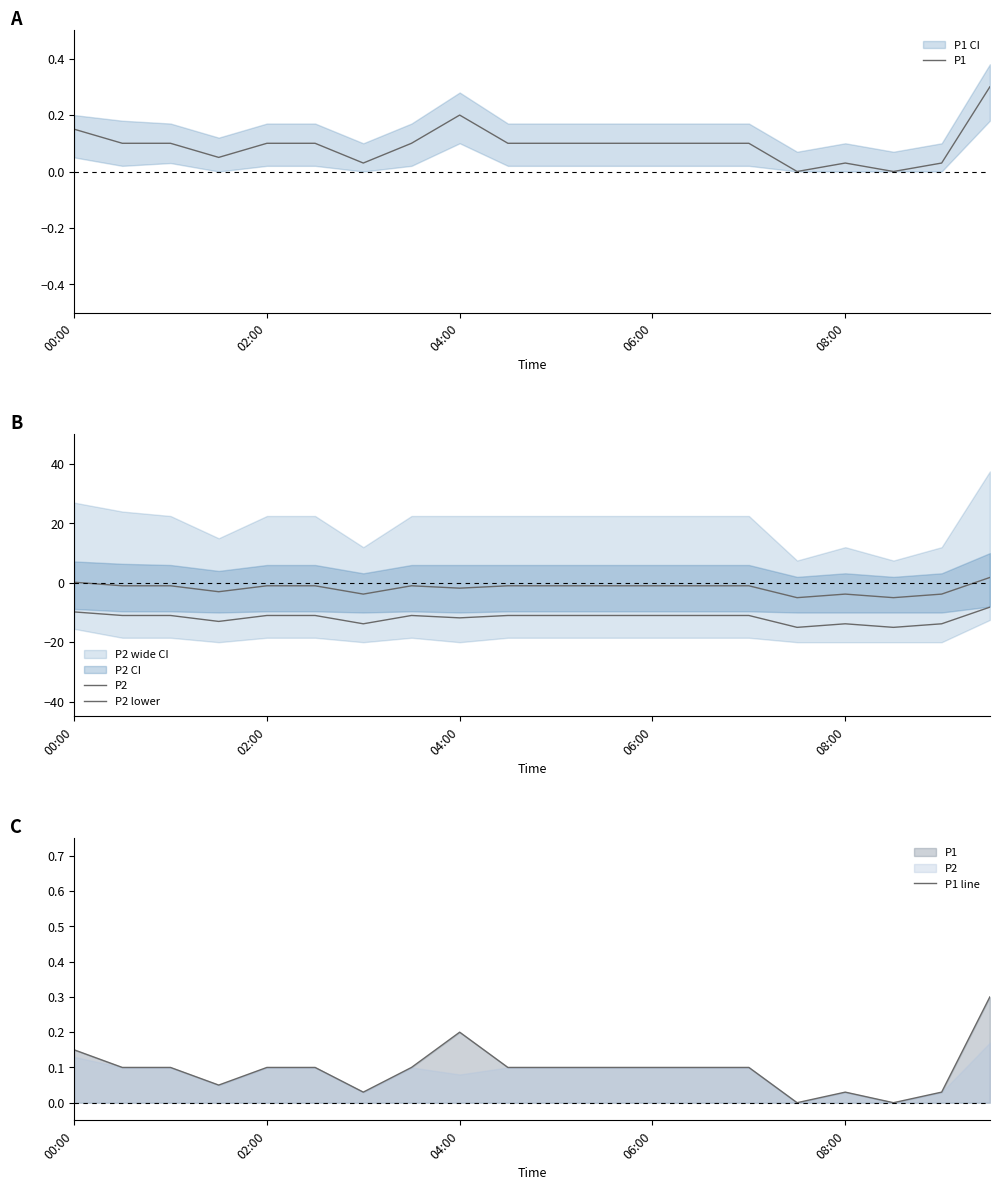

What is the label of the 20th point from the right?

00:00